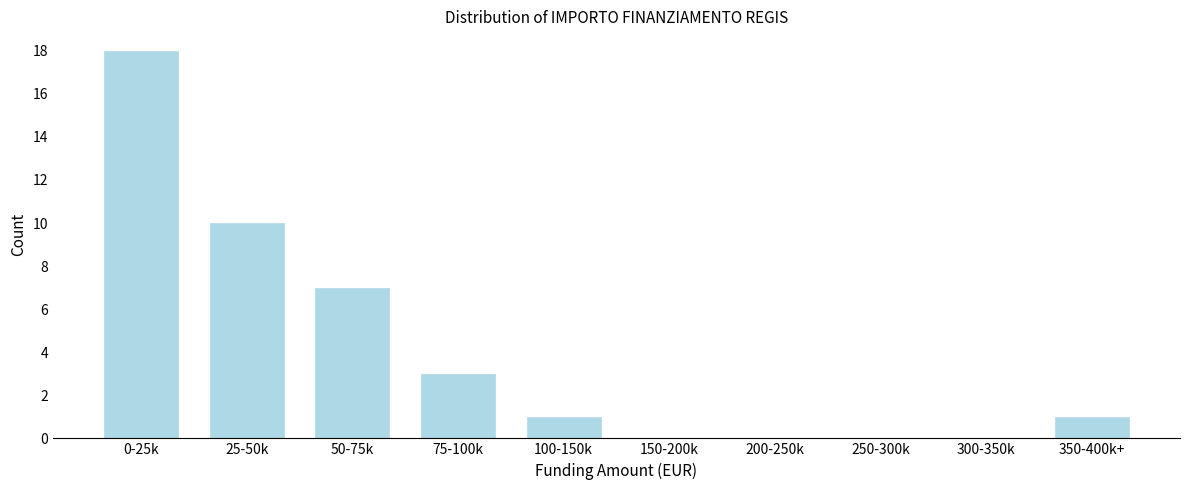

Reading left to right, what are all the values shown in this chart?

0-25k=18	25-50k=10	50-75k=7	75-100k=3	100-150k=1	150-200k=0	200-250k=0	250-300k=0	300-350k=0	350-400k+=1